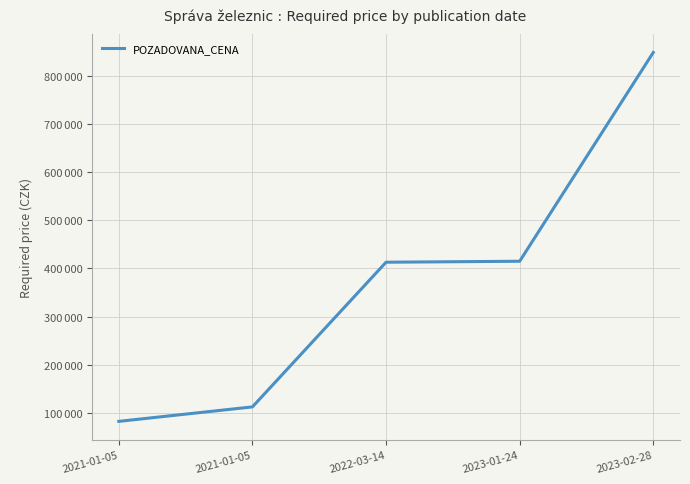

True or false: the data has more than 2 interior local peaks.

False